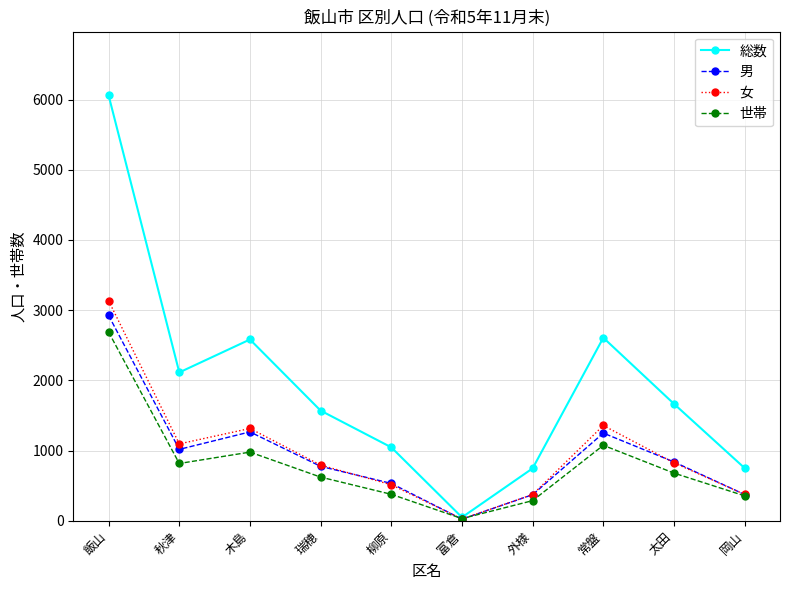

At which category does 男 reach its first local valley?

秋津